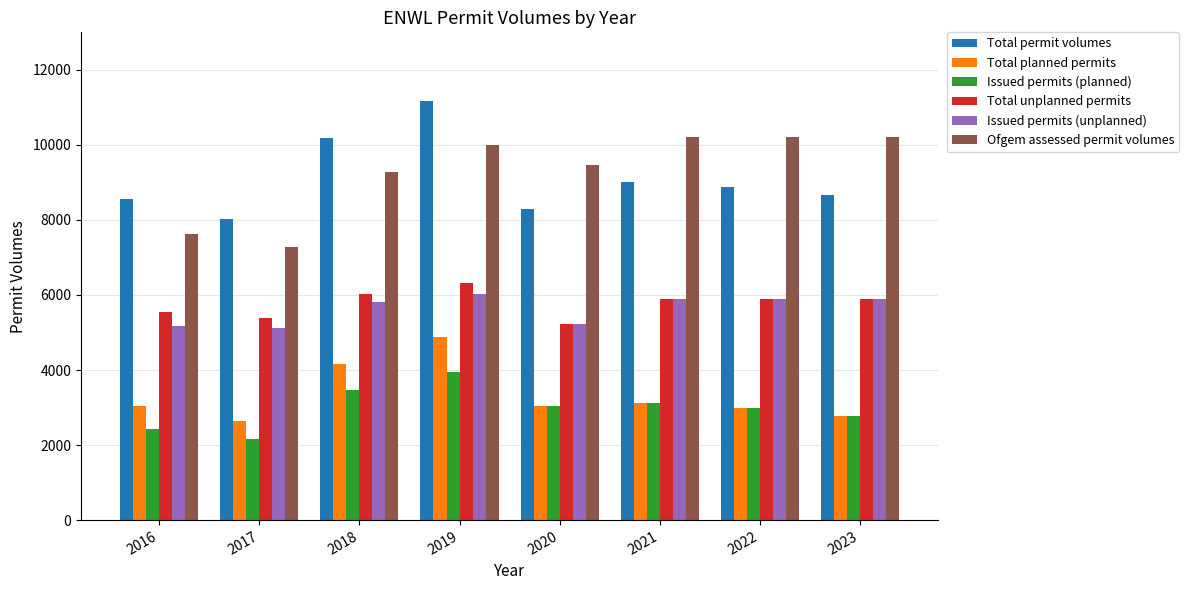

What is the total value across all series at 2020?

34318.5